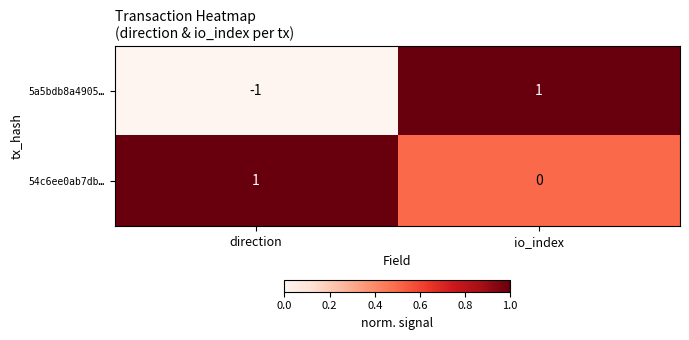

Reading left to right, list all the values displayed in this chart.

5a5bdb8a4905…: -1	1
54c6ee0ab7db…: 1	0